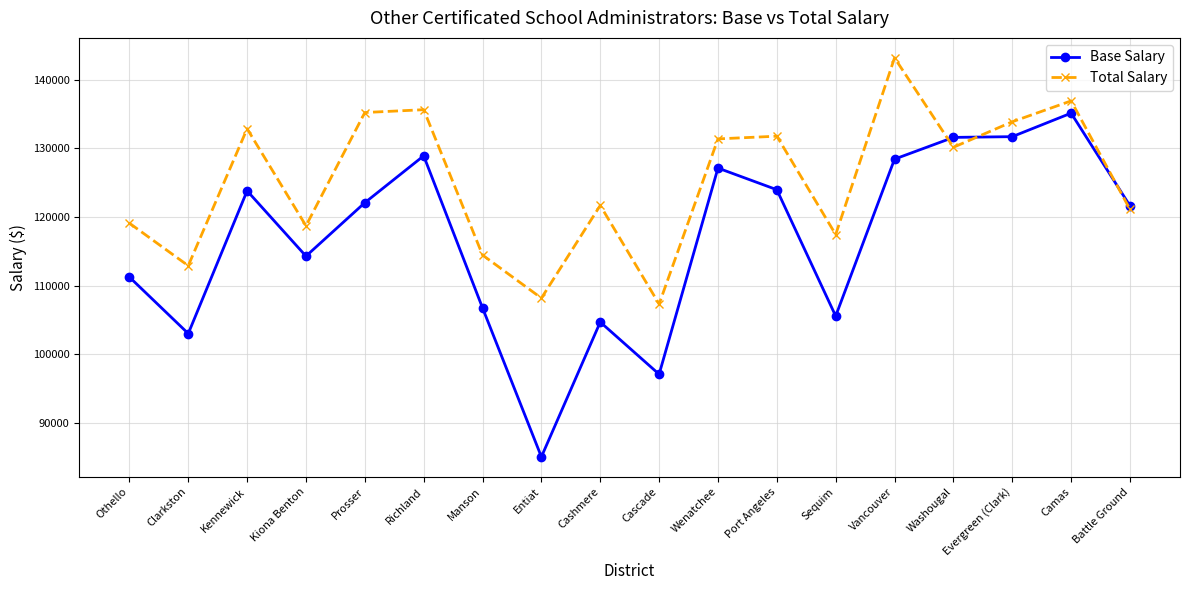

Which series ends up on top after the final intersection of Total Salary and Base Salary?

Base Salary